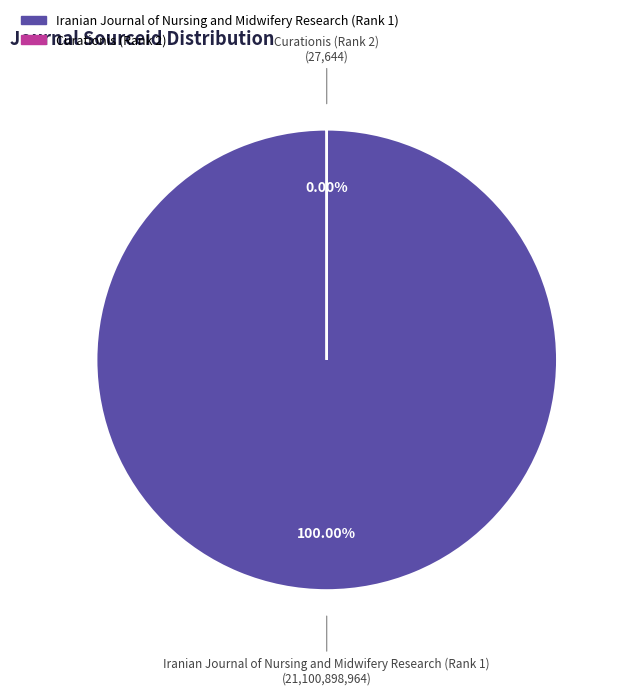

Combined, do Curationis (Rank 2) and Iranian Journal of Nursing and Midwifery Research (Rank 1) account for over 50%?

Yes